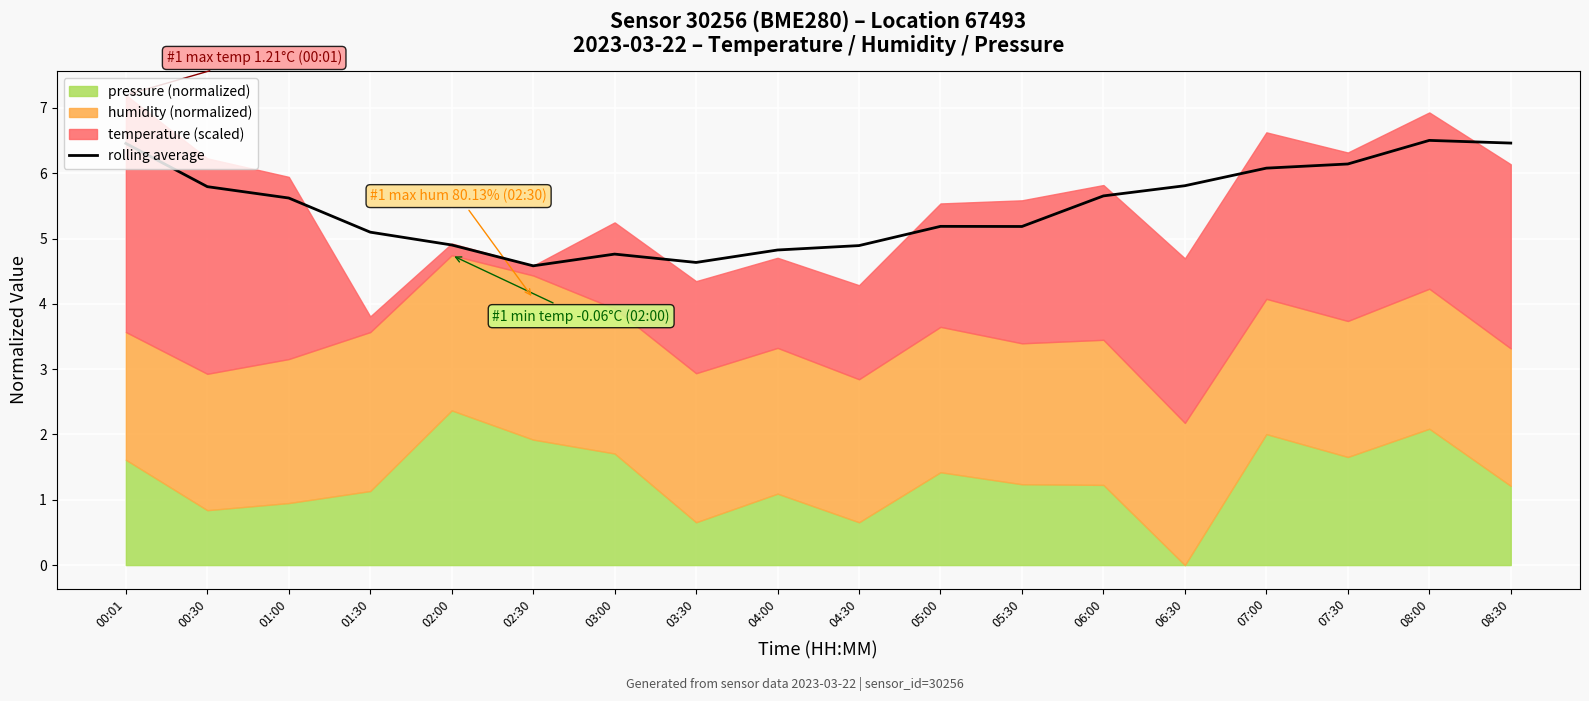

List the labels in order of value, smallest first.

02:30, 03:30, 03:00, 04:00, 04:30, 02:00, 01:30, 05:30, 05:00, 01:00, 06:00, 00:30, 06:30, 07:00, 07:30, 00:01, 08:30, 08:00